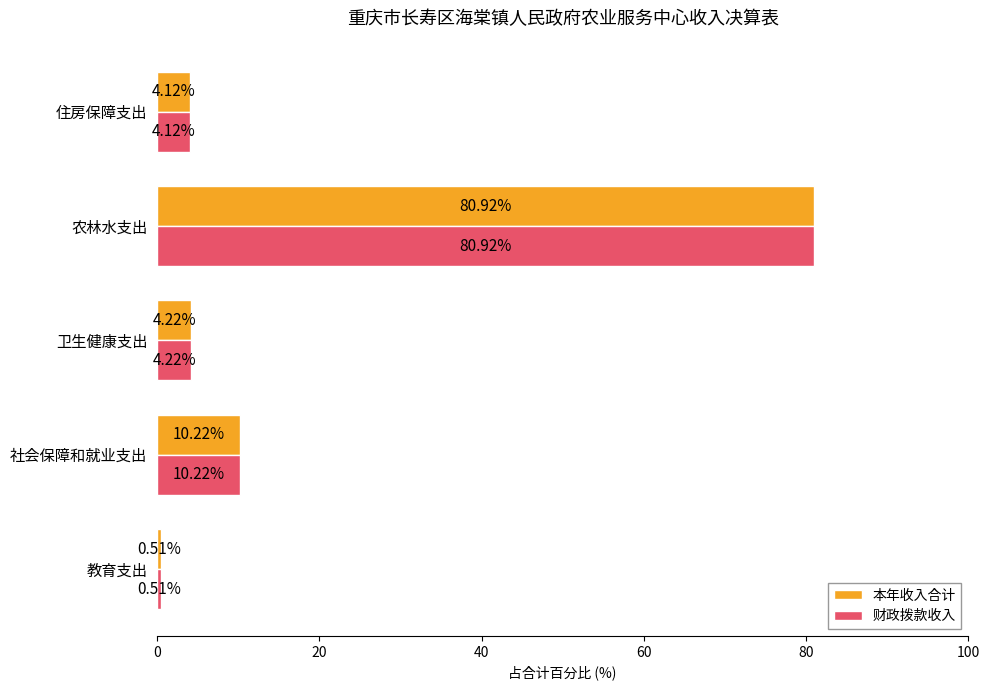

Is the value of 财政拨款收入 at 教育支出 greater than the value of 本年收入合计 at 卫生健康支出?

No